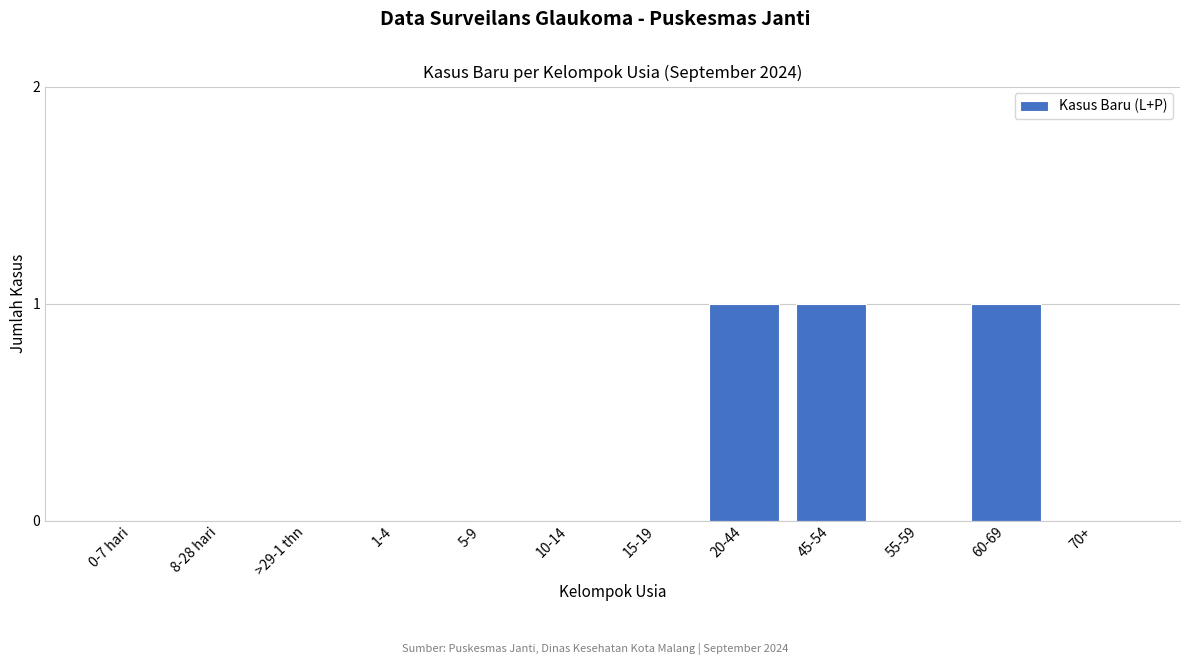

Reading right to left, what are all the values shown in this chart?

70+=0	60-69=1	55-59=0	45-54=1	20-44=1	15-19=0	10-14=0	5-9=0	1-4=0	>29-1 thn=0	8-28 hari=0	0-7 hari=0